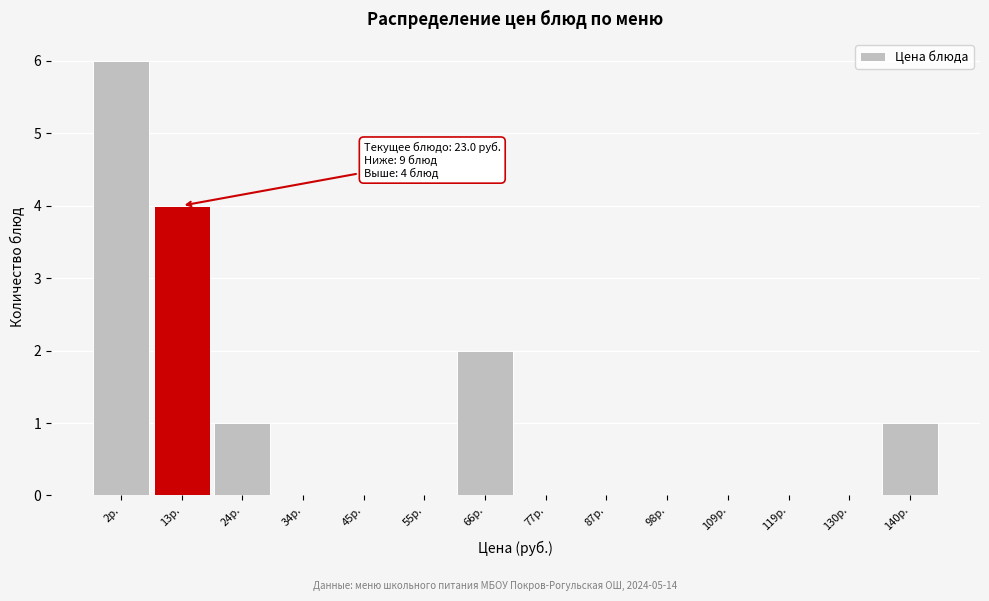

Reading left to right, extract all data points from this chart.

2р.=6	13р.=4	24р.=1	34р.=0	45р.=0	55р.=0	66р.=2	77р.=0	87р.=0	98р.=0	109р.=0	119р.=0	130р.=0	140р.=1